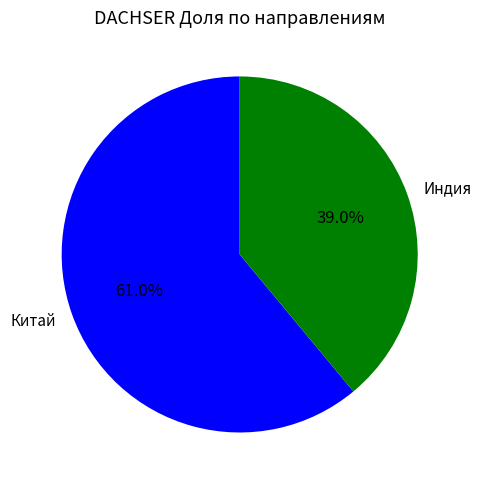

How many slices are in this pie chart?

2